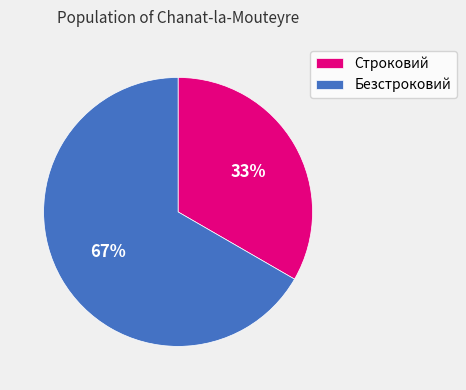

Count the number of slices in the pie.

2